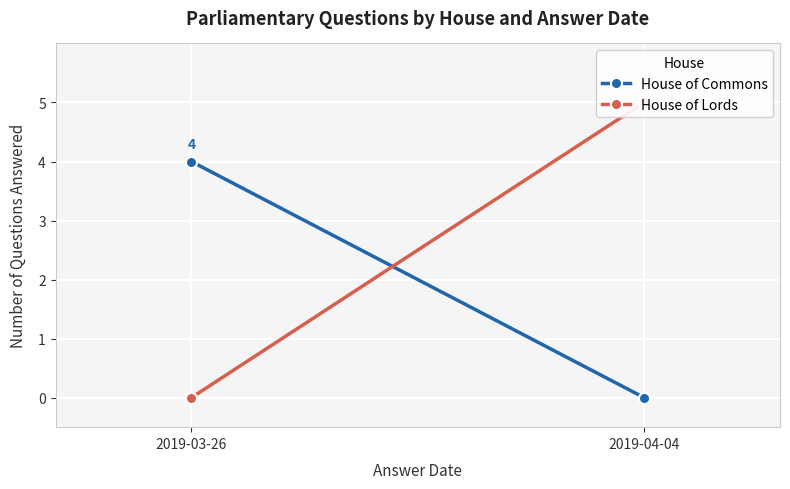

Which label corresponds to the smallest value in the chart?

2019-04-04